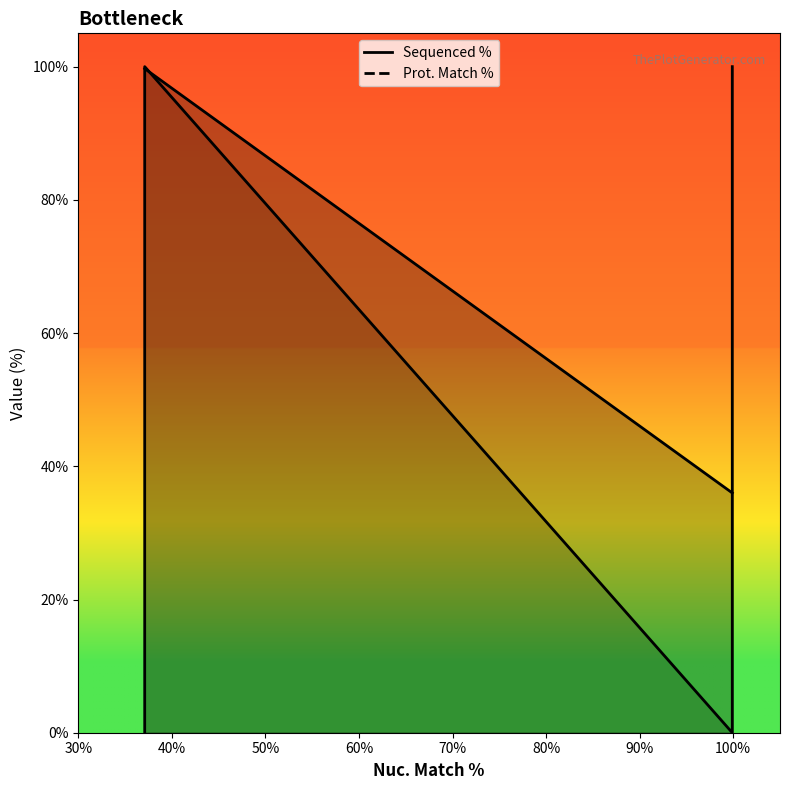

Approximately how many times larger is the value at 37.1 compared to 37.1?

1.0